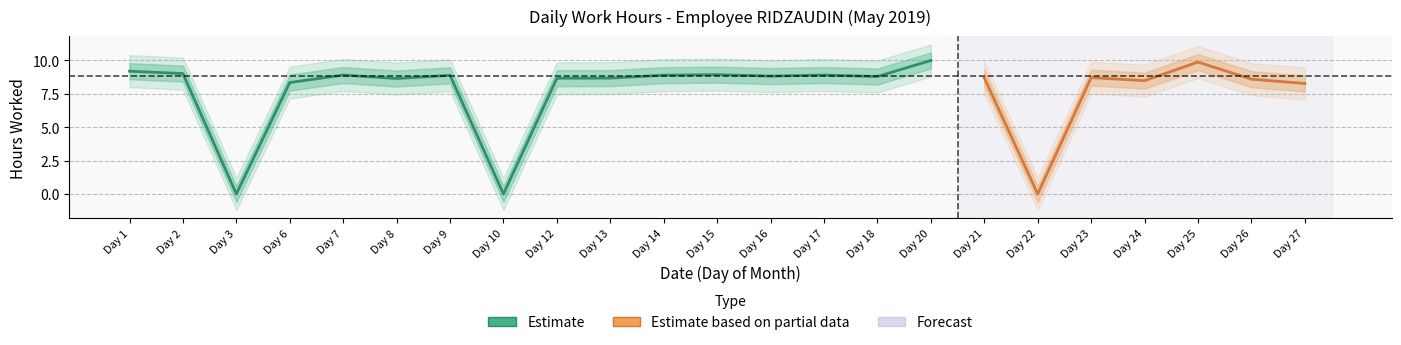

Rank the categories by value from highest to lowest.

20, 25, 1, 2, 15, 7, 17, 14, 9, 16, 18, 23, 21, 13, 12, 8, 26, 24, 6, 27, 3, 10, 22